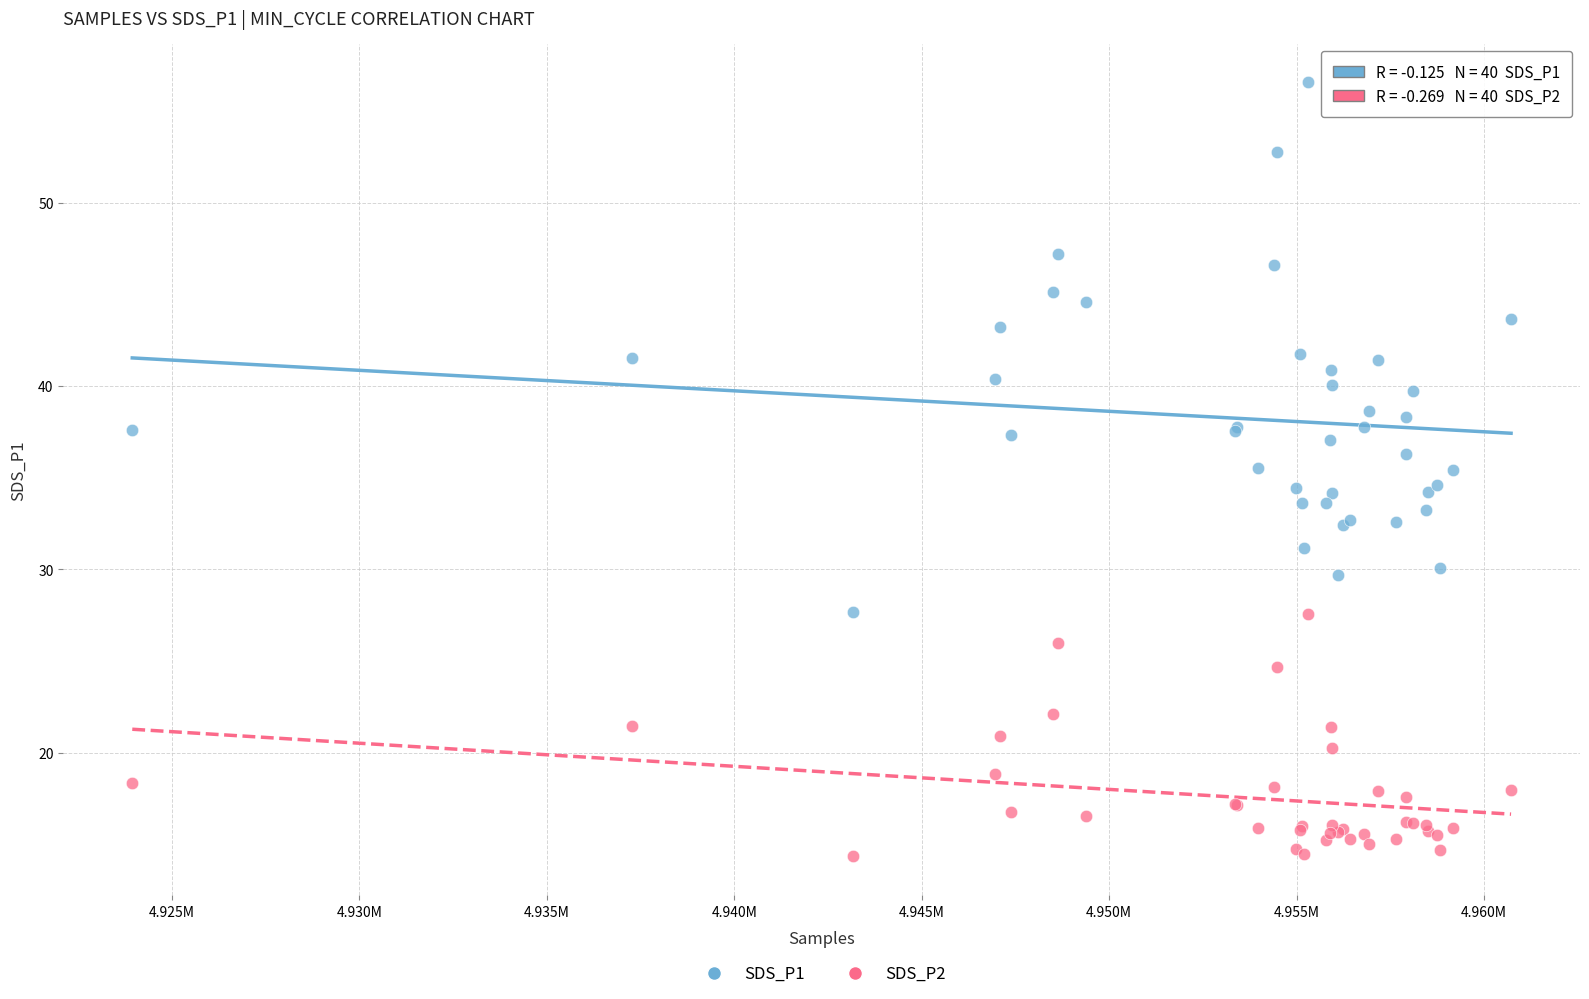

Which series contains the lowest Y value?

SDS_P2